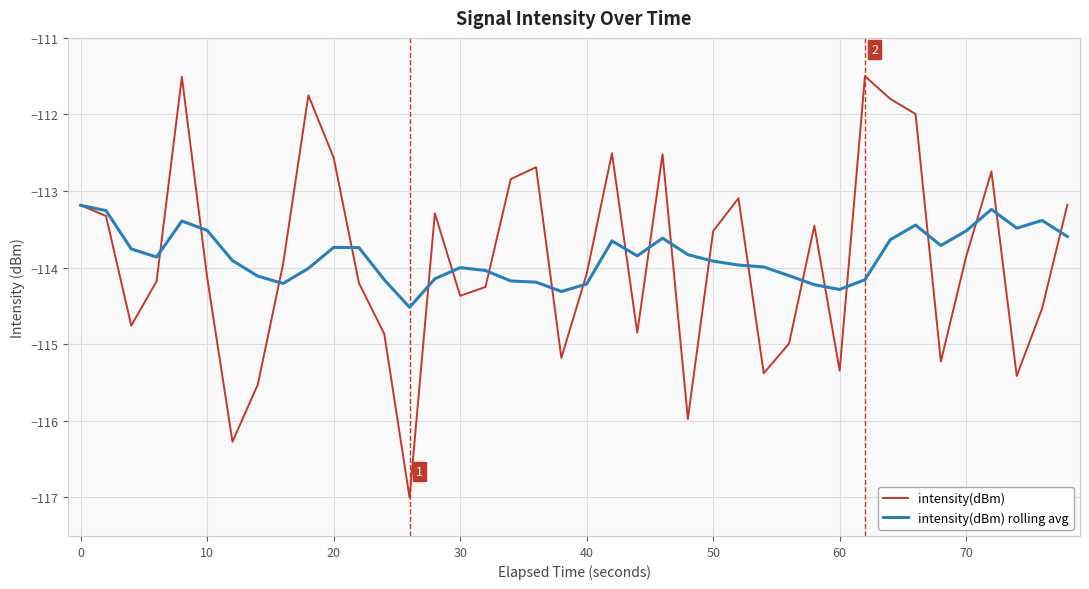

Is this an area chart (filled region under the line)?

No